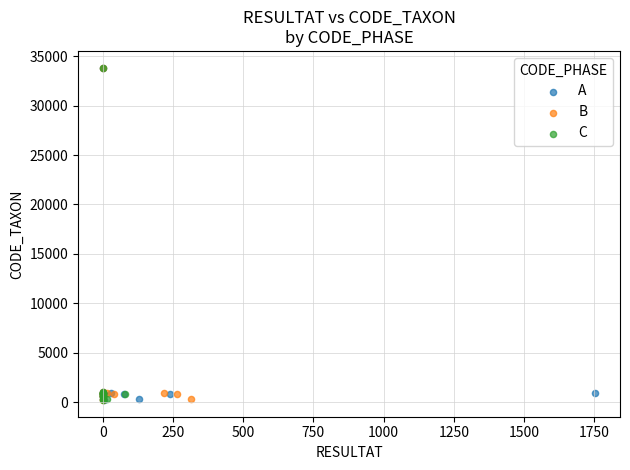

What are all the series names shown in the legend?

A, B, C